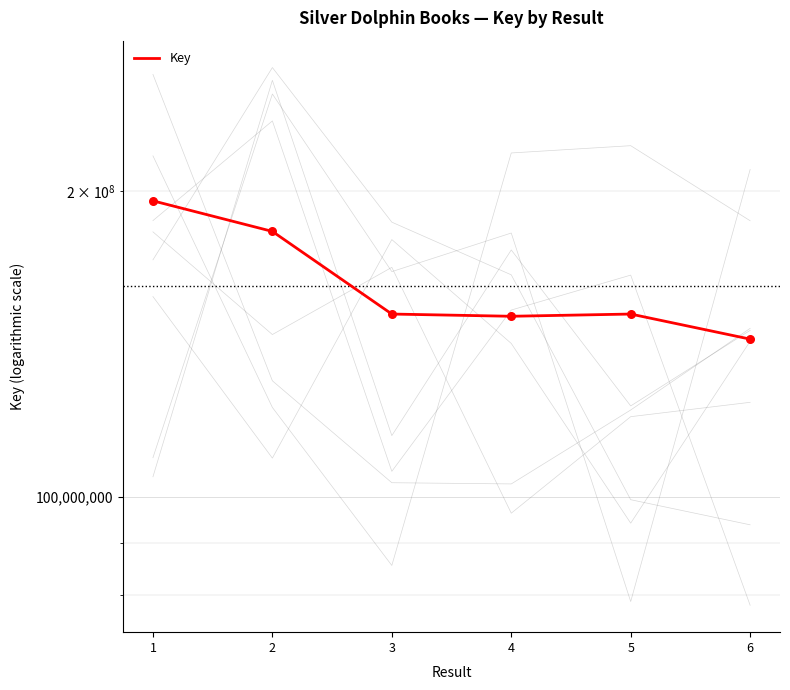

Approximately how many times larger is the value at 6 compared to 4?

0.9